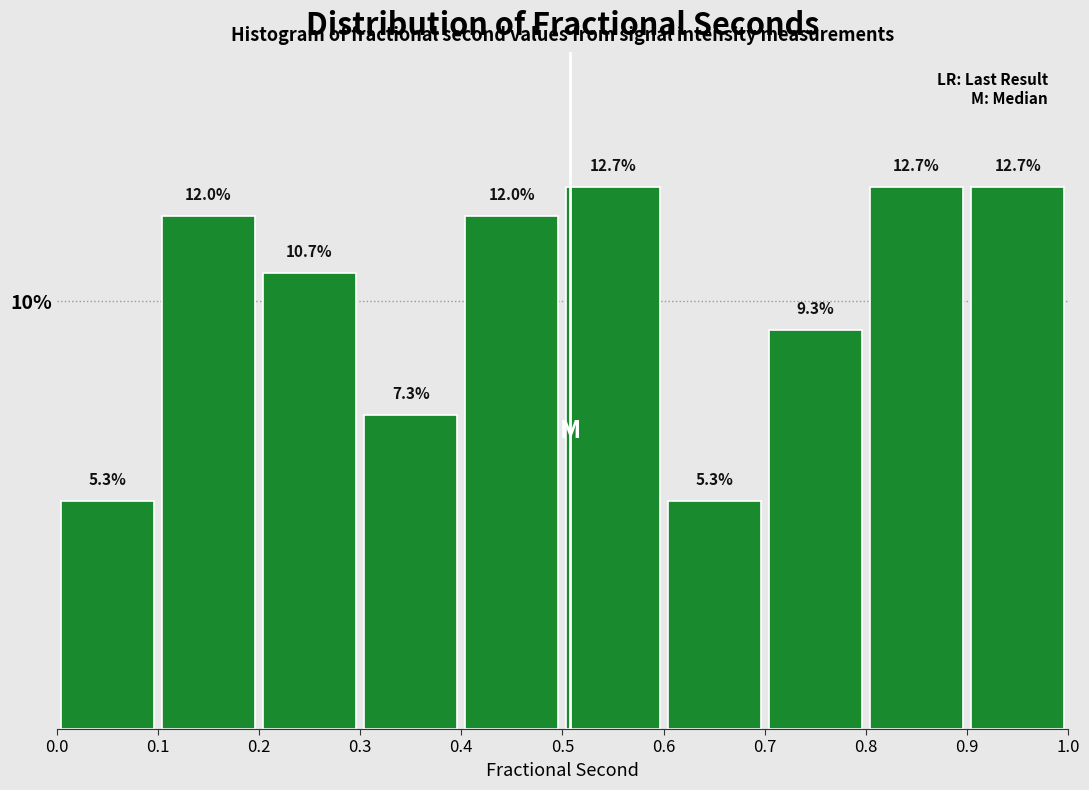

Reading left to right, list every bar in this chart as the range it spans on the x-axis followed by its height.

0.0 to 0.1: 5.3
0.1 to 0.2: 12.0
0.2 to 0.3: 10.7
0.3 to 0.4: 7.3
0.4 to 0.5: 12.0
0.5 to 0.6: 12.7
0.6 to 0.7: 5.3
0.7 to 0.8: 9.3
0.8 to 0.9: 12.7
0.9 to 1.0: 12.7